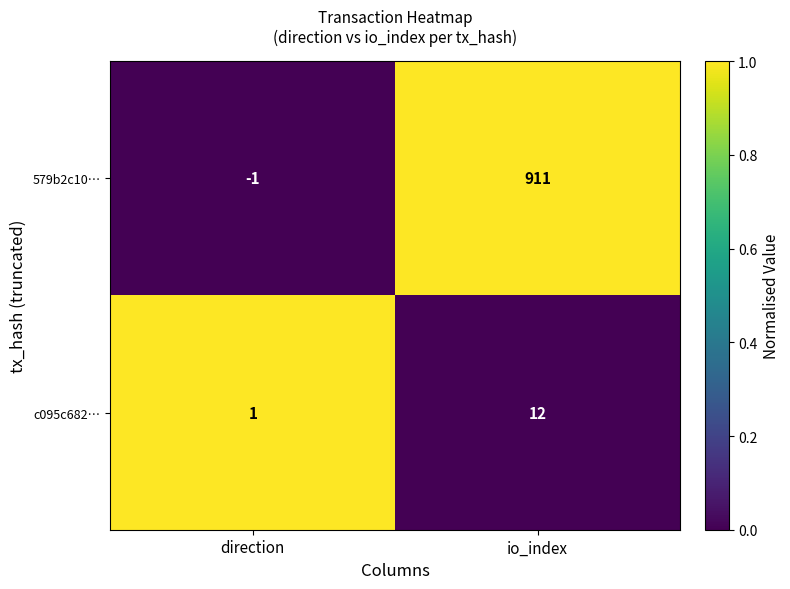

What is the difference between the 579b2c10… values at io_index and direction?

912